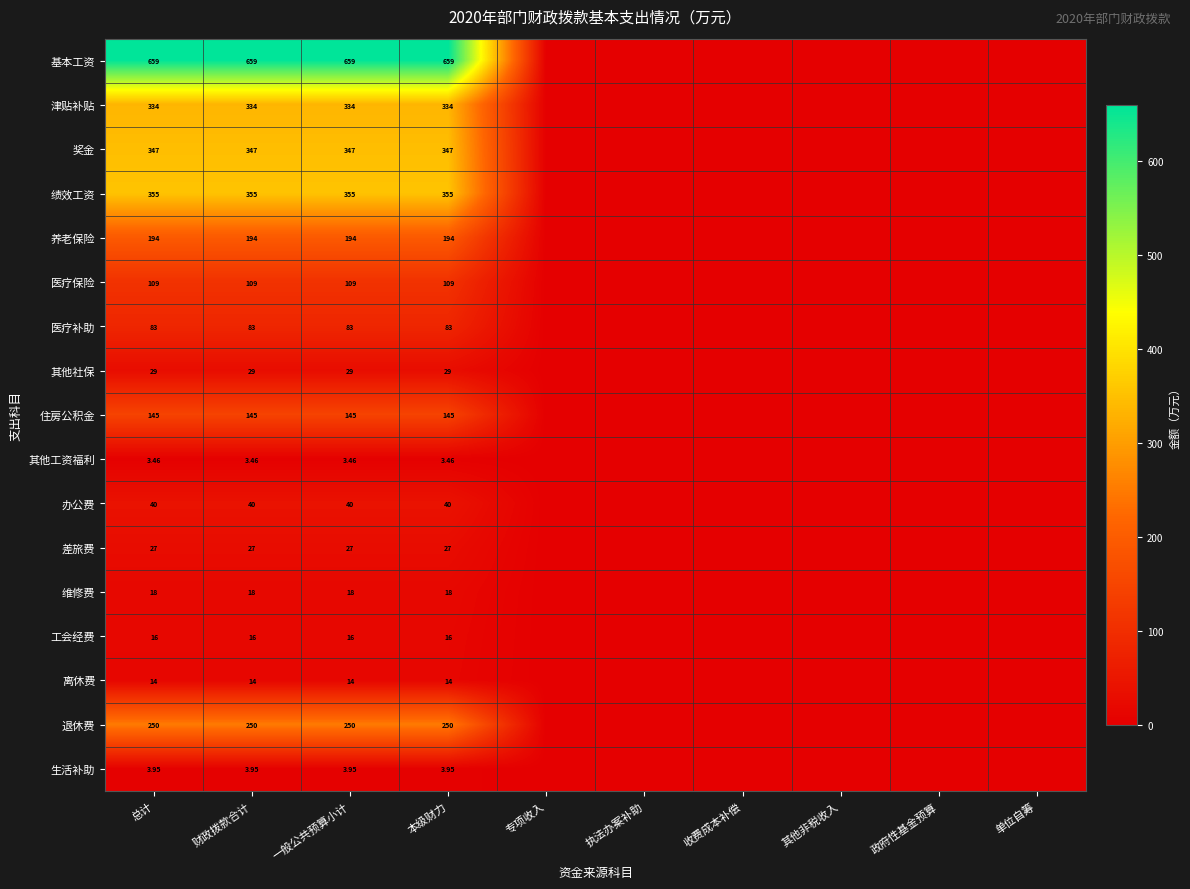

Rank the series at 总计 from lowest to highest value.

其他工资福利, 生活补助, 离休费, 工会经费, 维修费, 差旅费, 其他社保, 办公费, 医疗补助, 医疗保险, 住房公积金, 养老保险, 退休费, 津贴补贴, 奖金, 绩效工资, 基本工资